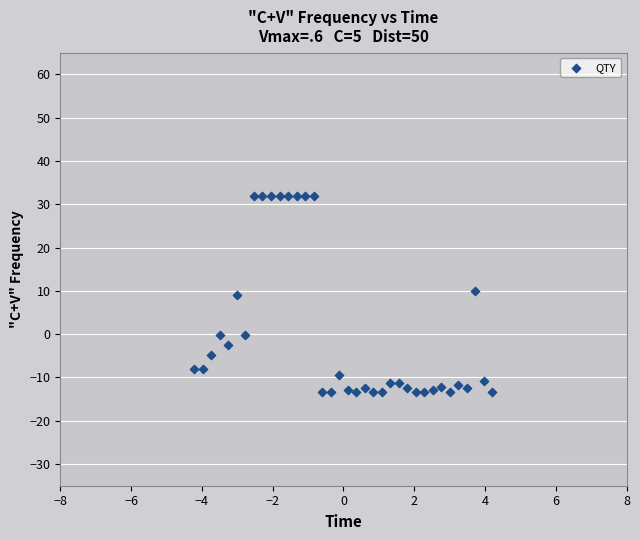

What is the range of X values (max minus min)?

8.4